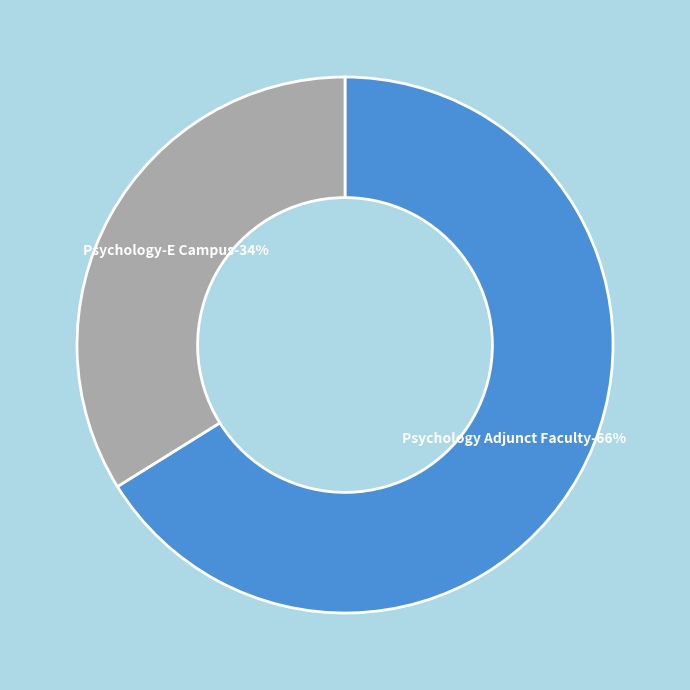

Which slice represents more than half of the pie?

Psychology Adjunct Faculty